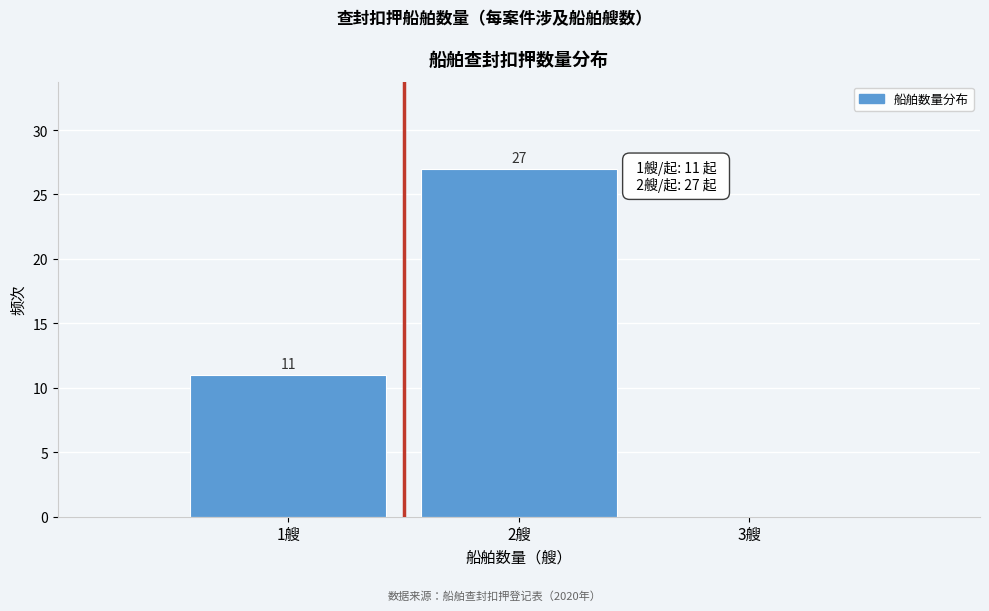

Over which range of the x-axis is the bar tallest?

1.5 to 2.5